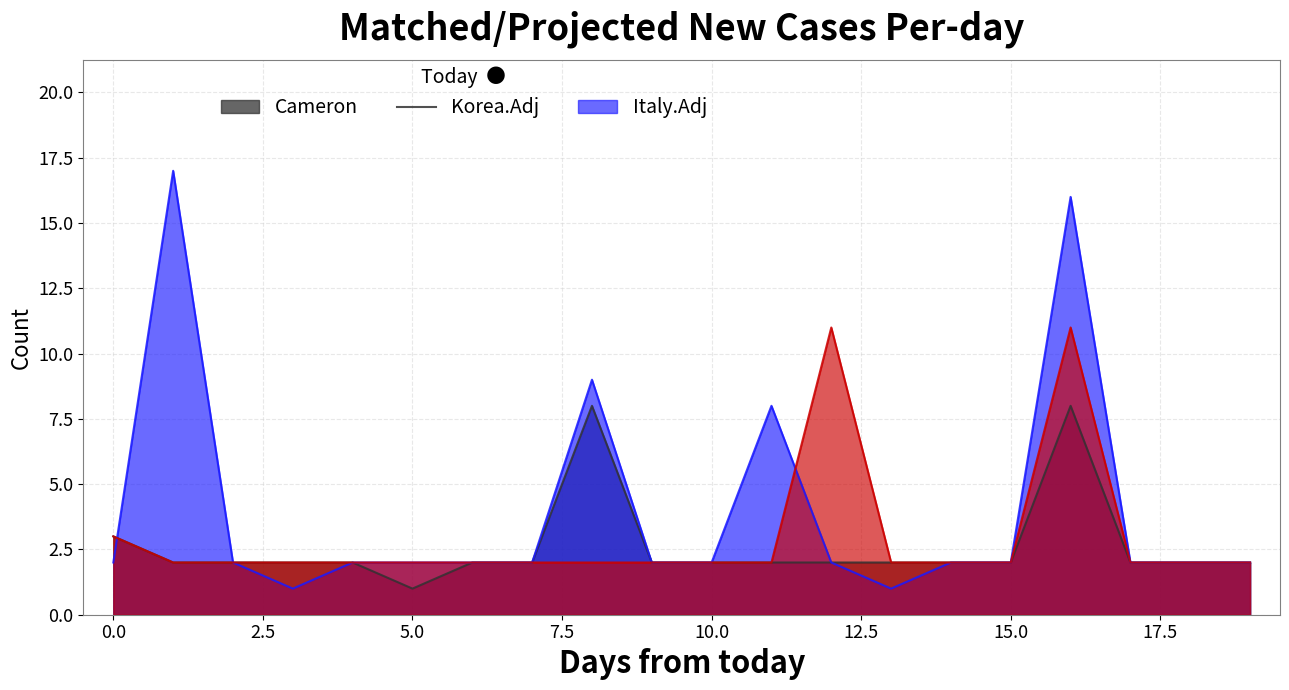

How many data points in Series B are above 2?

4